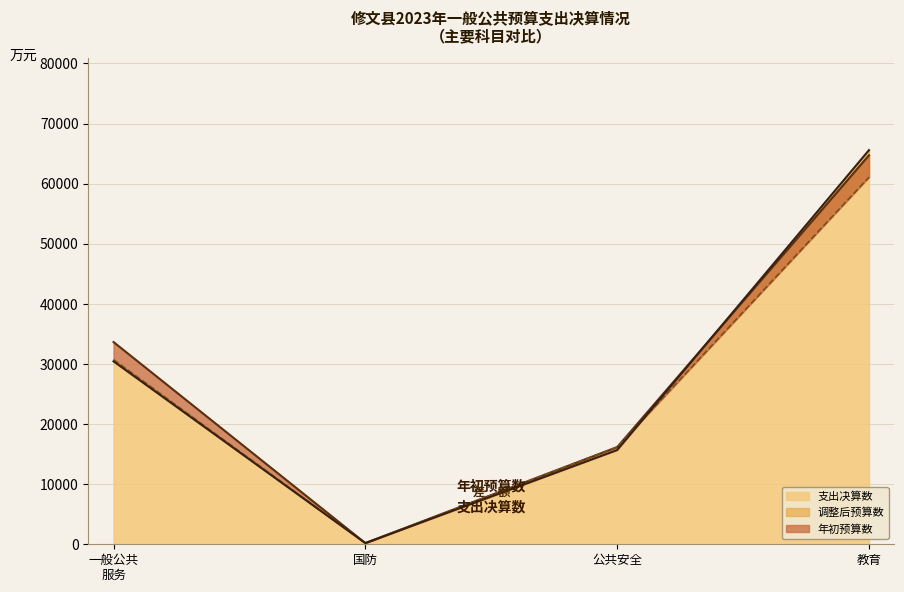

After their last crossing, which series has the higher values: 调整后预算数 or 年初预算?

年初预算